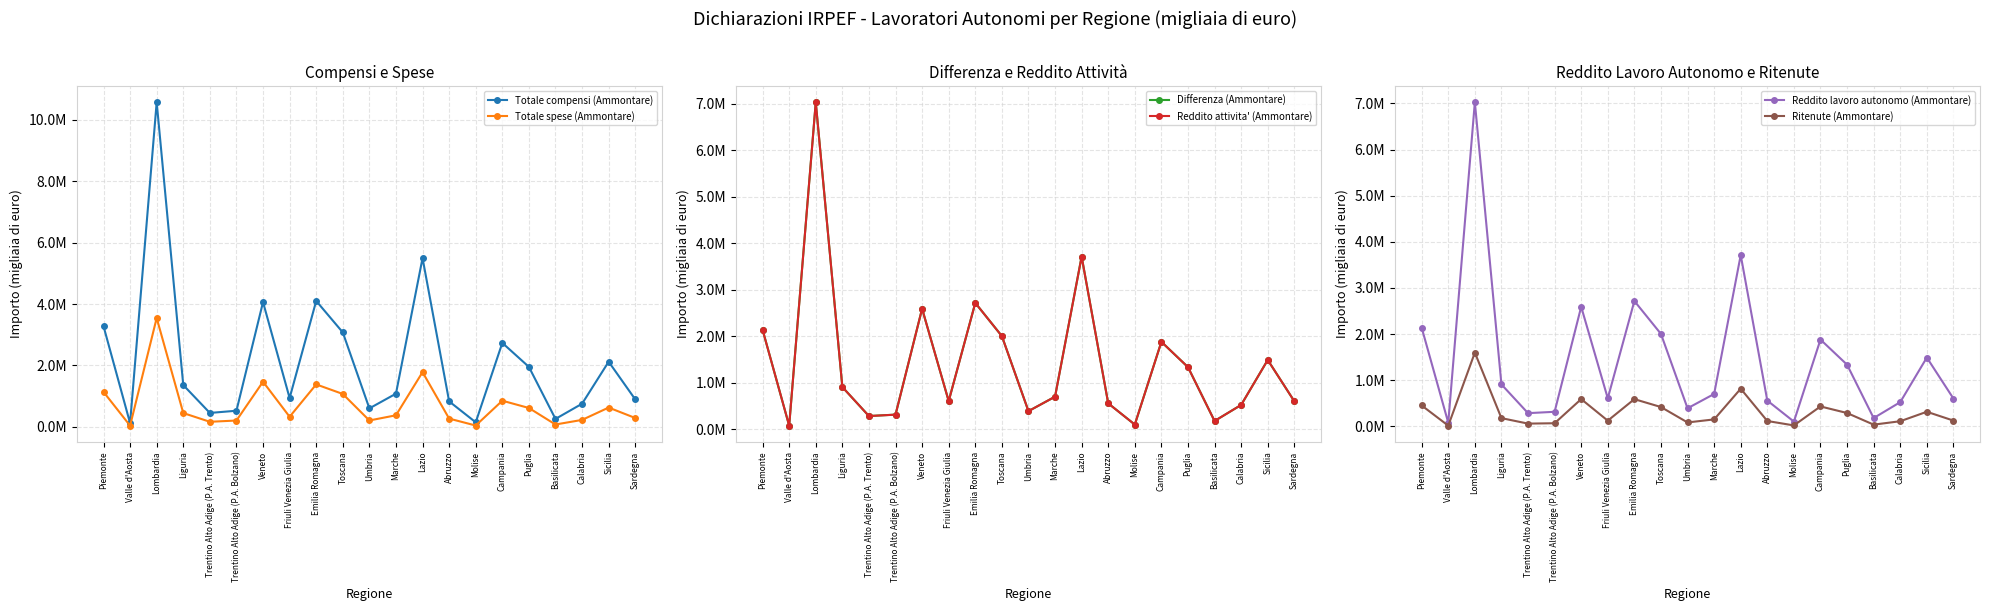

How many lines are shown in the chart?

6